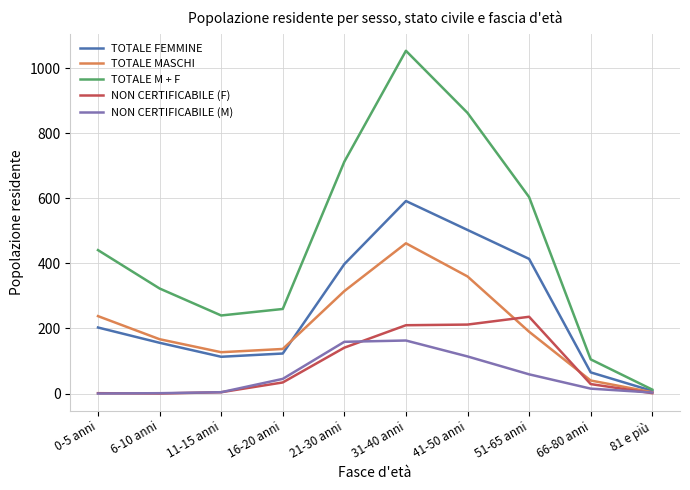

Is it true that NON CERTIFICABILE (F) equals 141 at 21-30 anni?

True